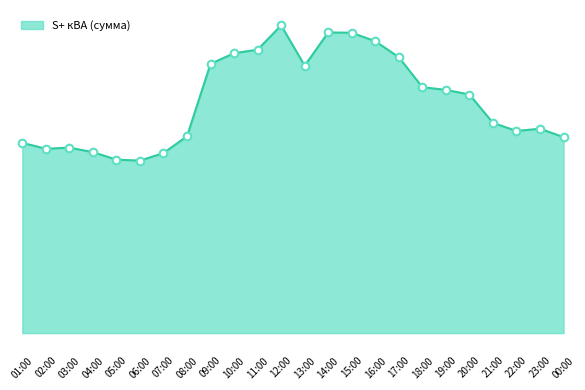

What is the change in value from 20:00 to 00:00?

-102.7